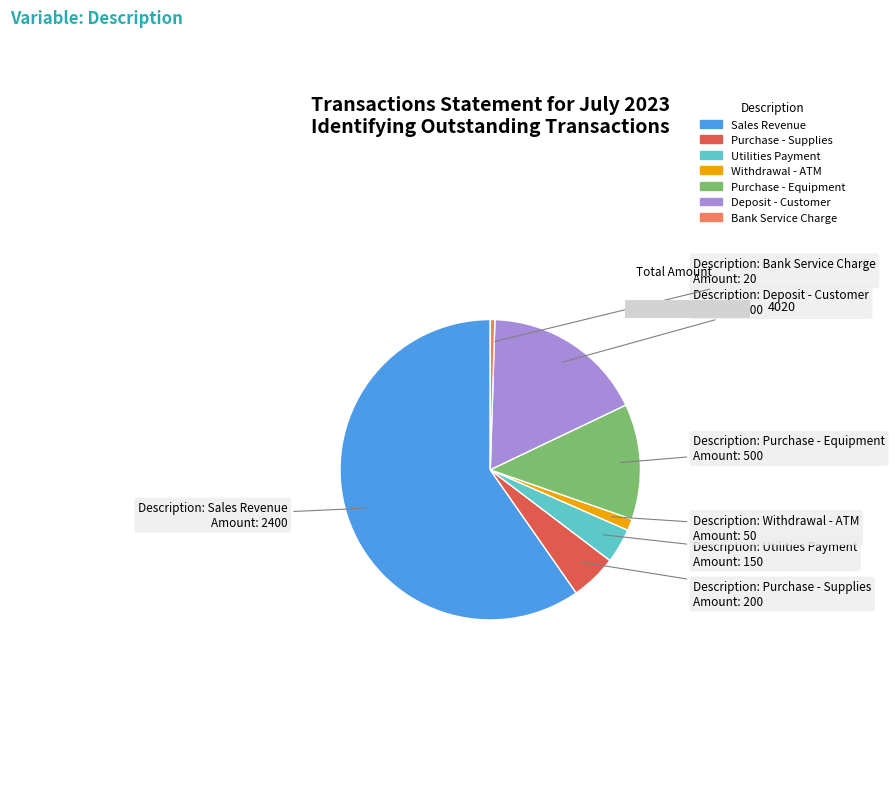

To the nearest percent, what is the combined percentage of Deposit - Customer and Utilities Payment?

21%